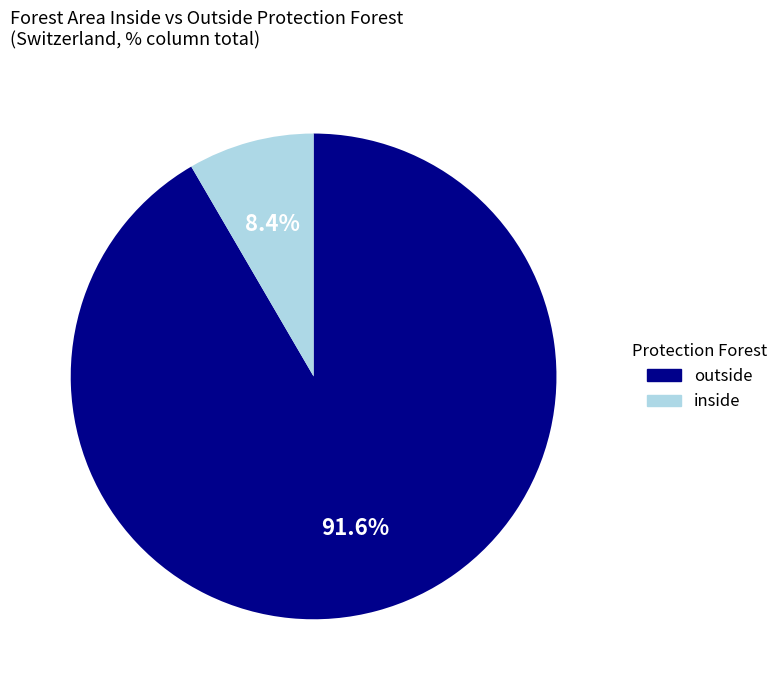

Does any single category account for the majority?

Yes